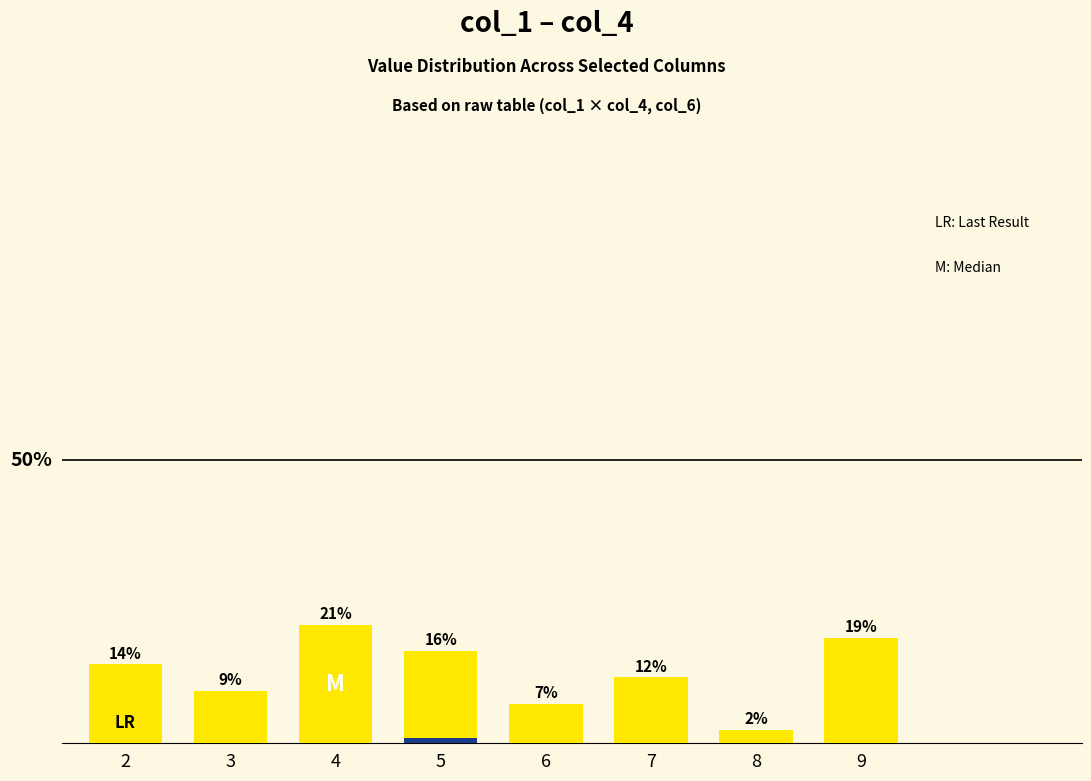

Are the bars horizontal?

No